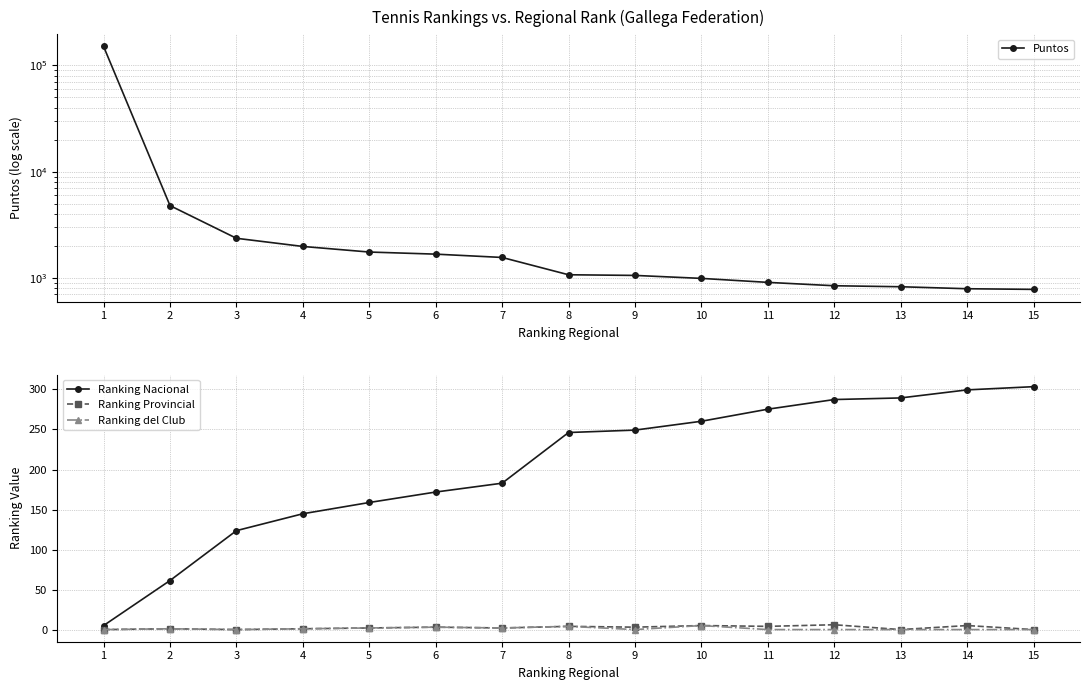

In Ranking Provincial, how many points are lower than both neighbors (excluding endpoints)?

5